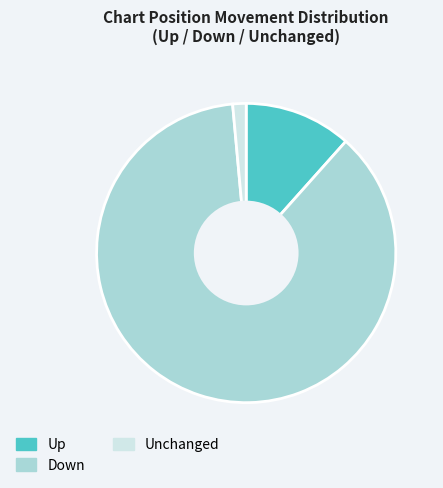

Is there any slice that represents more than half of the pie?

Yes